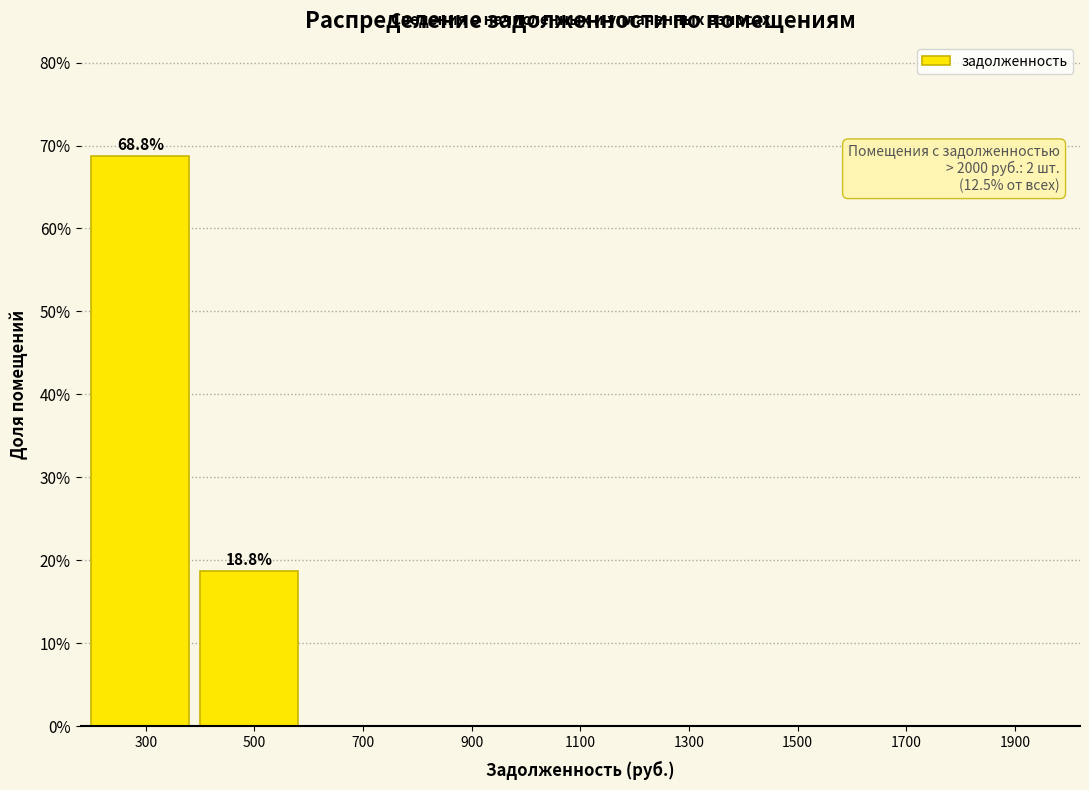

Which range on the x-axis has the tallest bar?

200 to 400